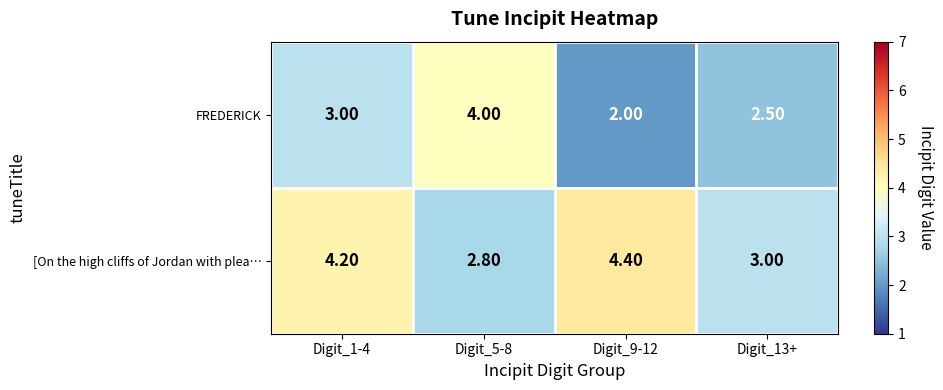

What is the average value of the [On the high cliffs of Jordan with plea… series?

3.6